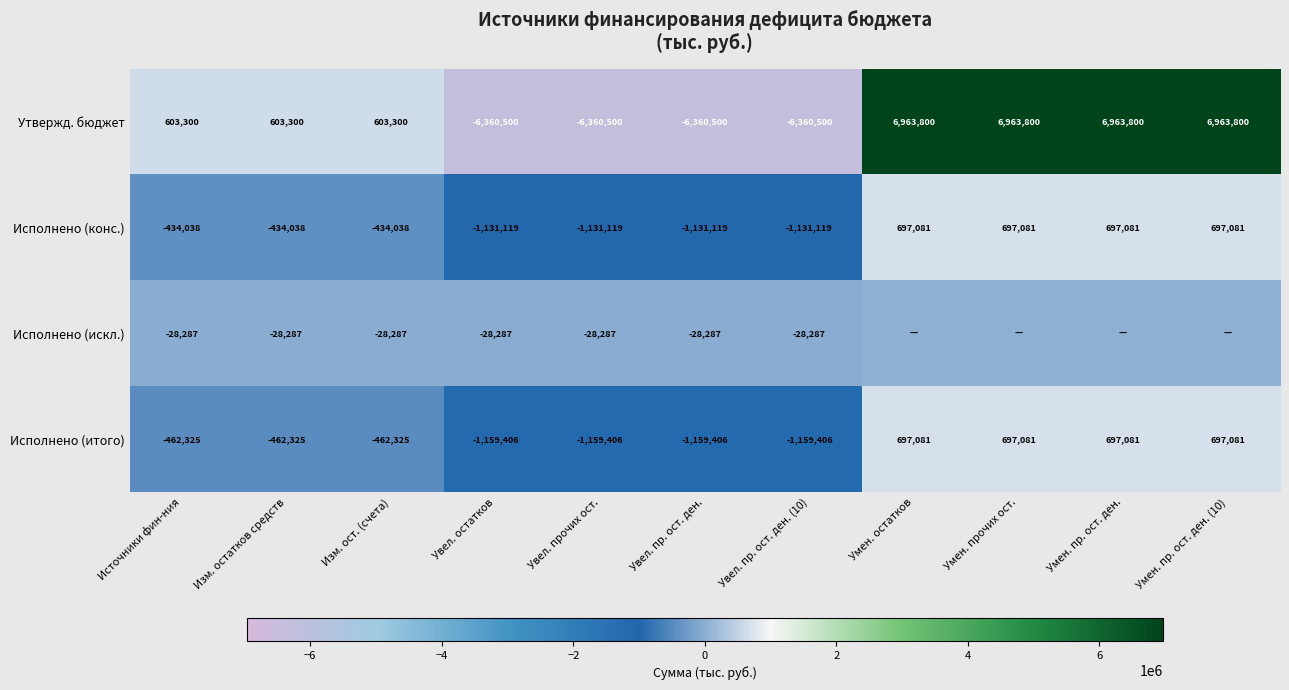

Rank the series at Изм. остатков средств from highest to lowest value.

Утвержд. бюджет, Исполнено (искл.), Исполнено (конс.), Исполнено (итого)